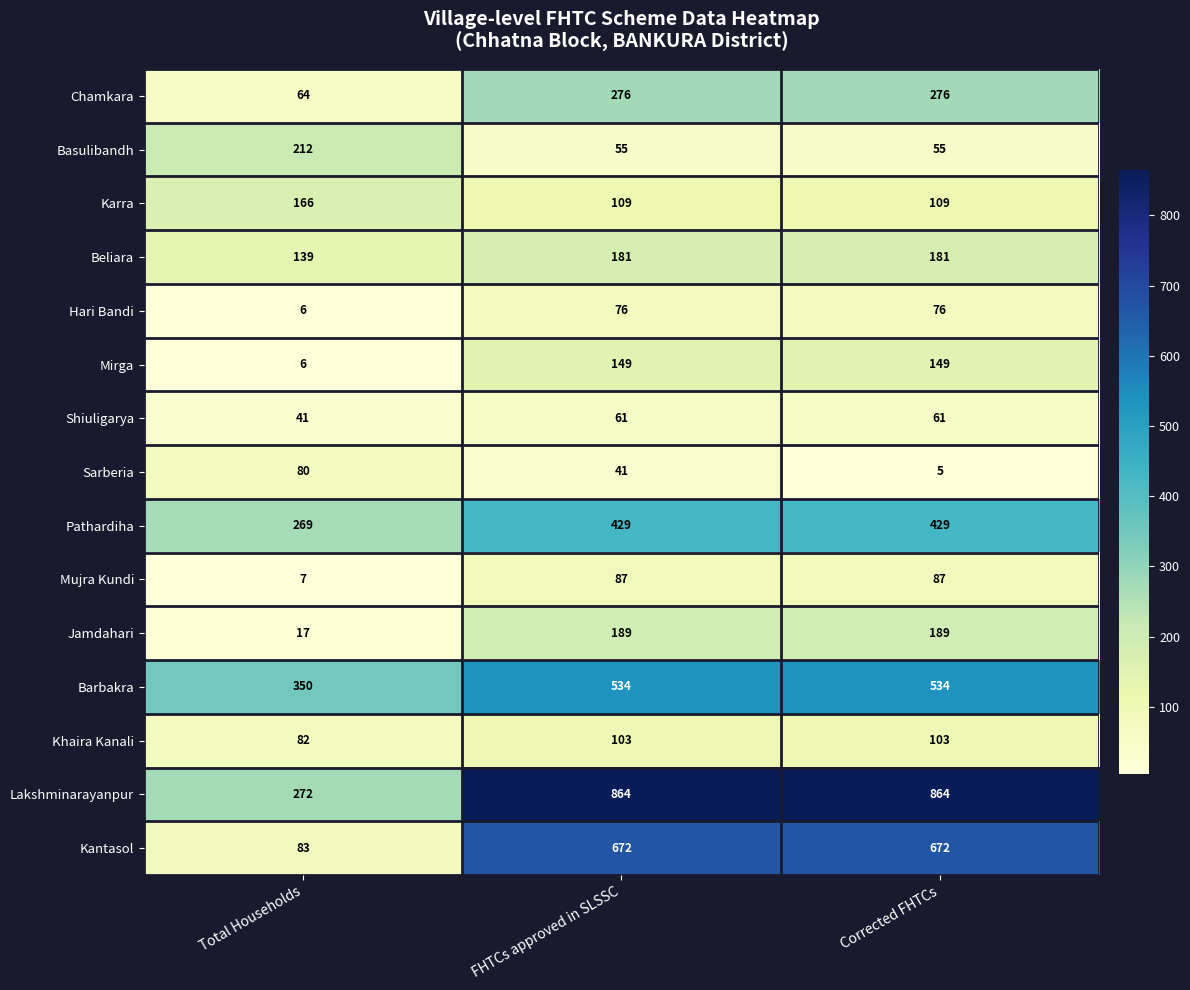

Which category has the lowest value in the Barbakra series?

Total Households